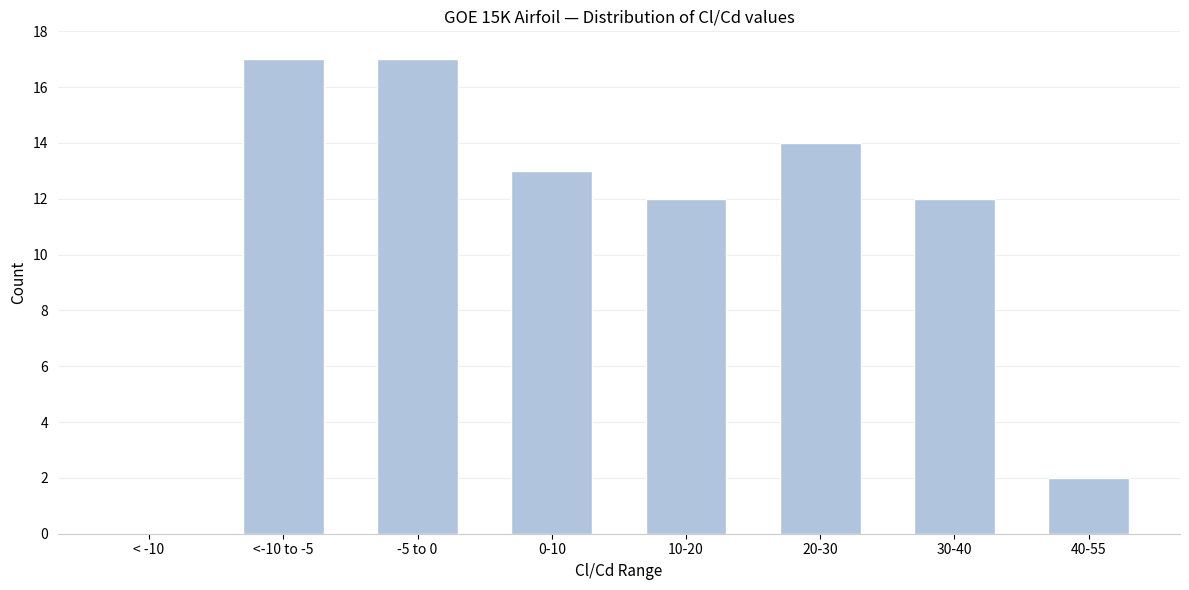

Reading left to right, what are all the values shown in this chart?

< -10=0	<-10 to -5=17	-5 to 0=17	0-10=13	10-20=12	20-30=14	30-40=12	40-55=2